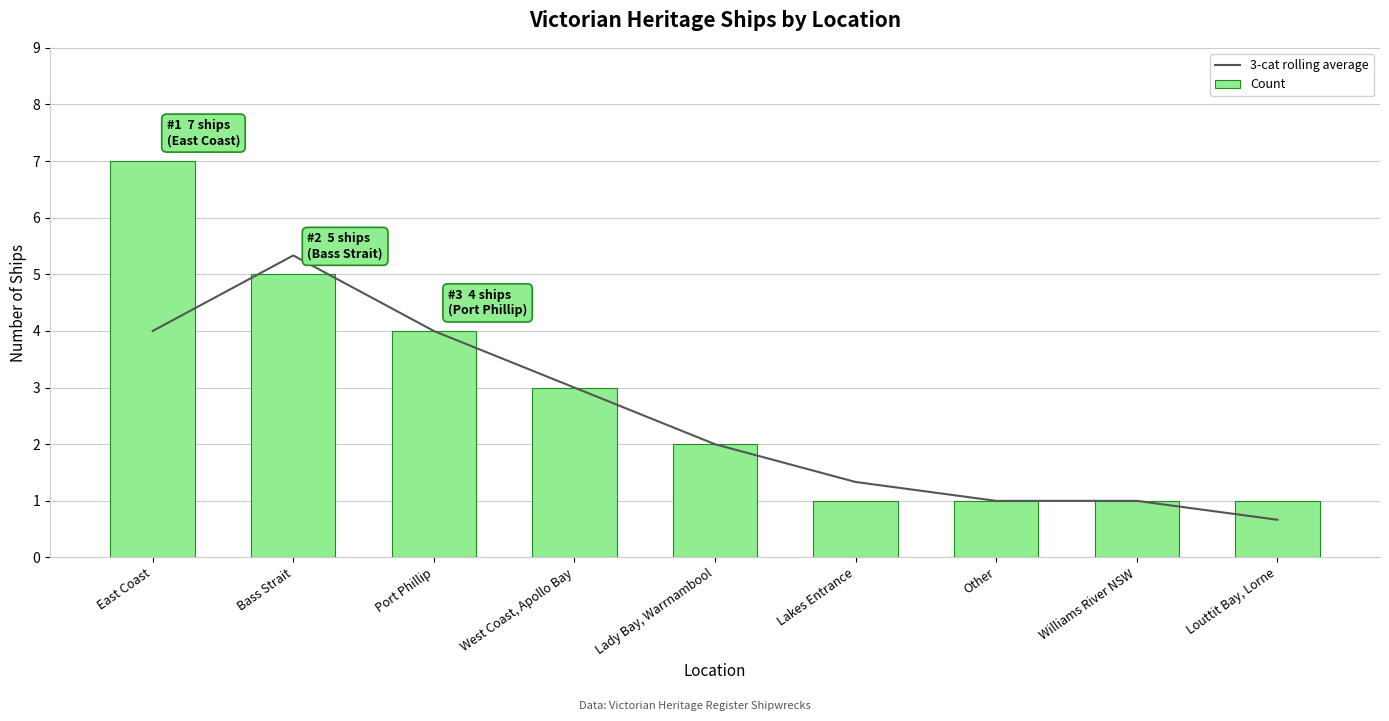

True or false: 3-cat rolling average has a value of 1.4 at Other.

False